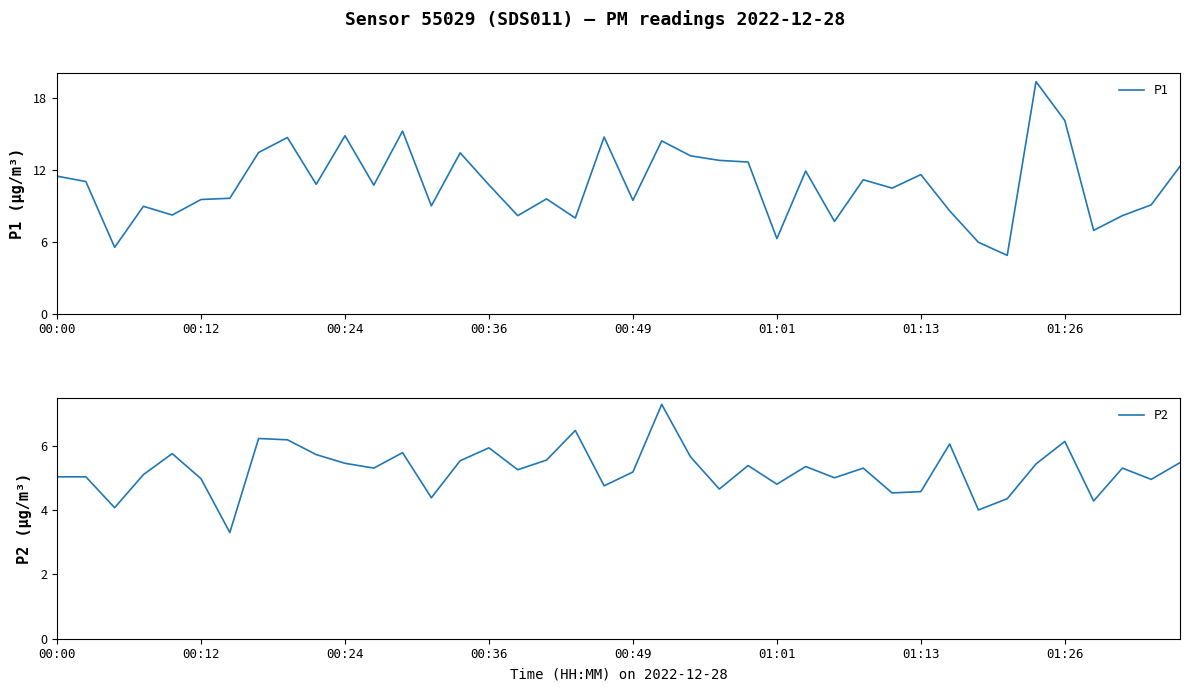

Where does the P1 series first go above 10?

00:00